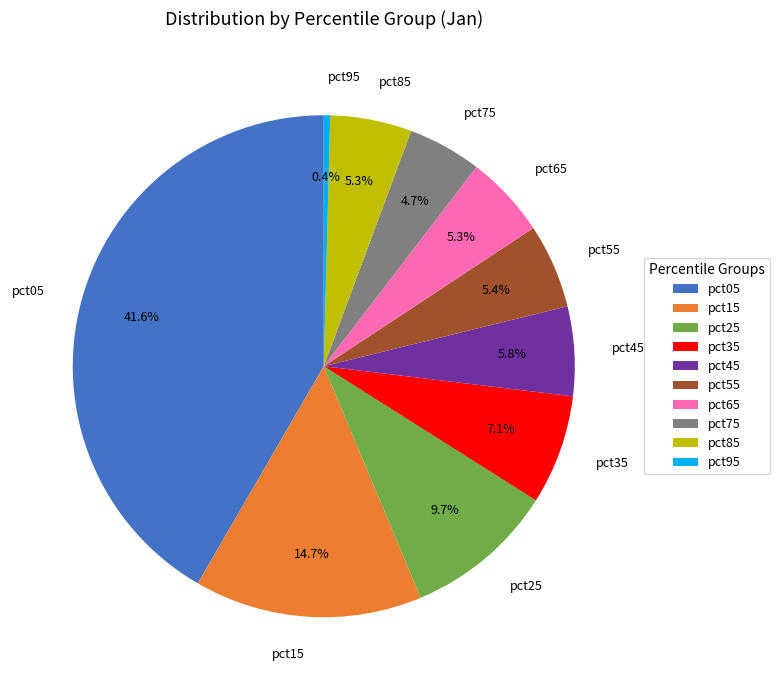

Is it true that pct55 is 1% of the pie?

False